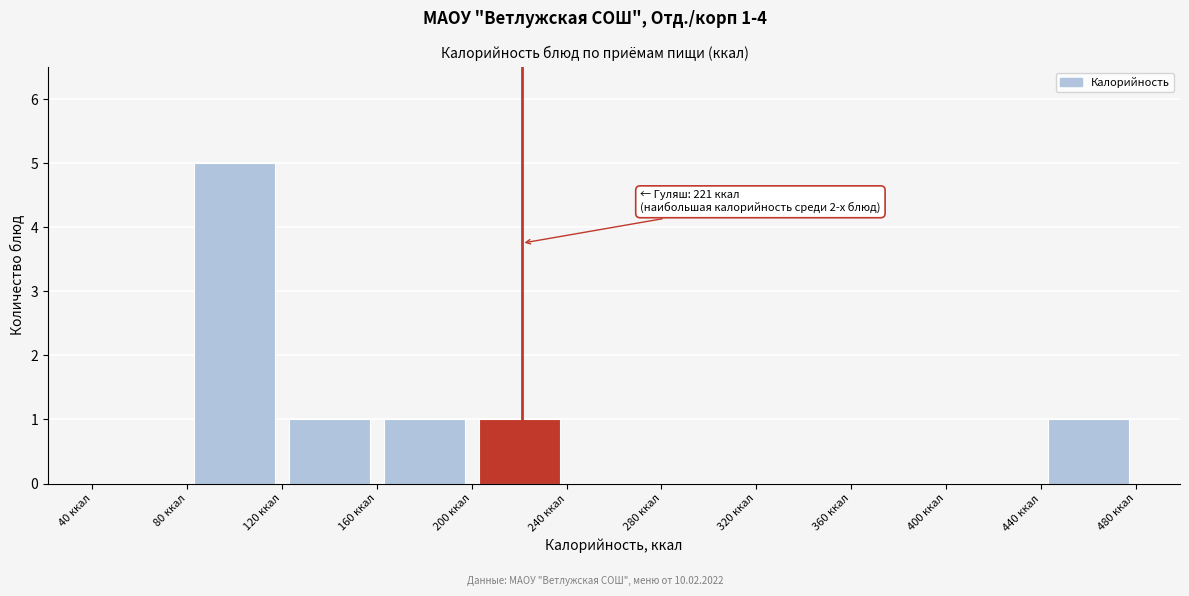

Over which range of the x-axis is the bar tallest?

80 to 120